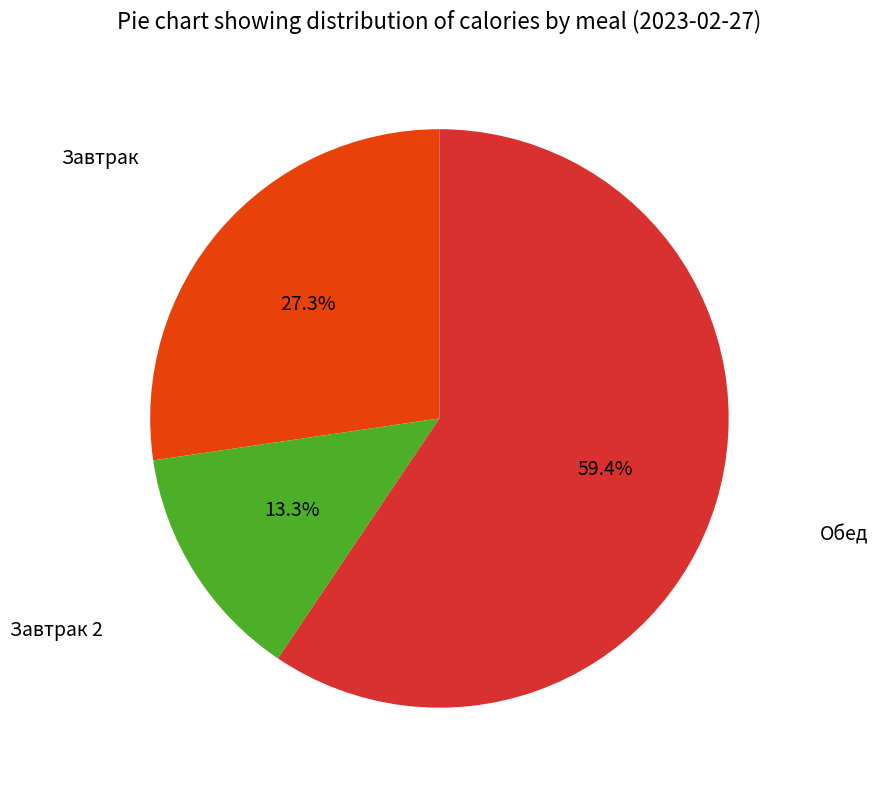

To the nearest percent, what percentage of the pie is Обед?

59%